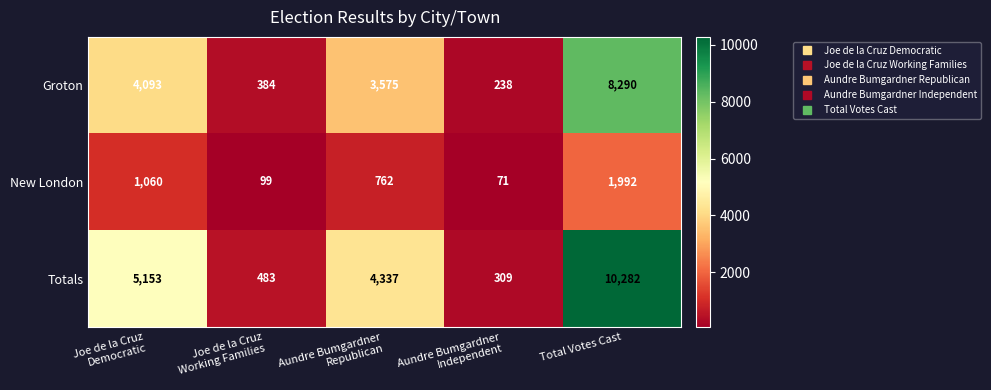

What is the minimum value shown in the chart?

71